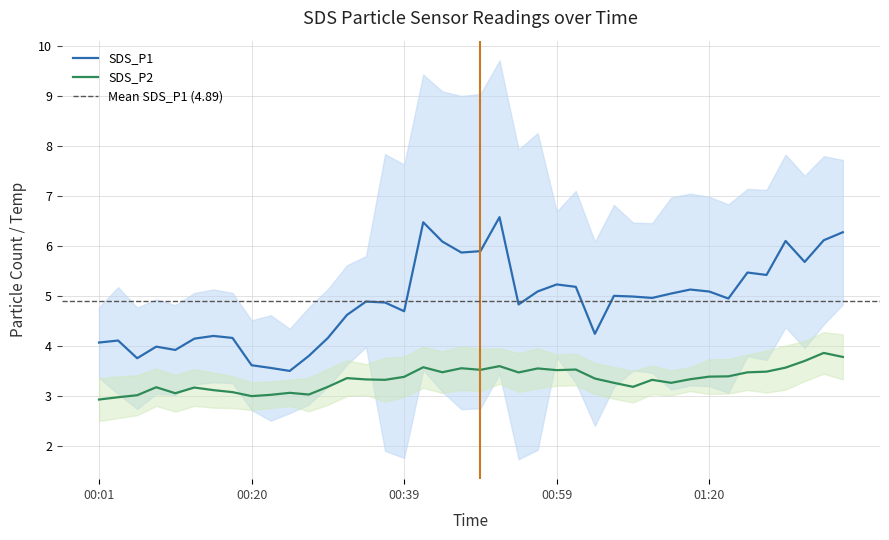

What is the average value of the SDS_P2 series?

3.3